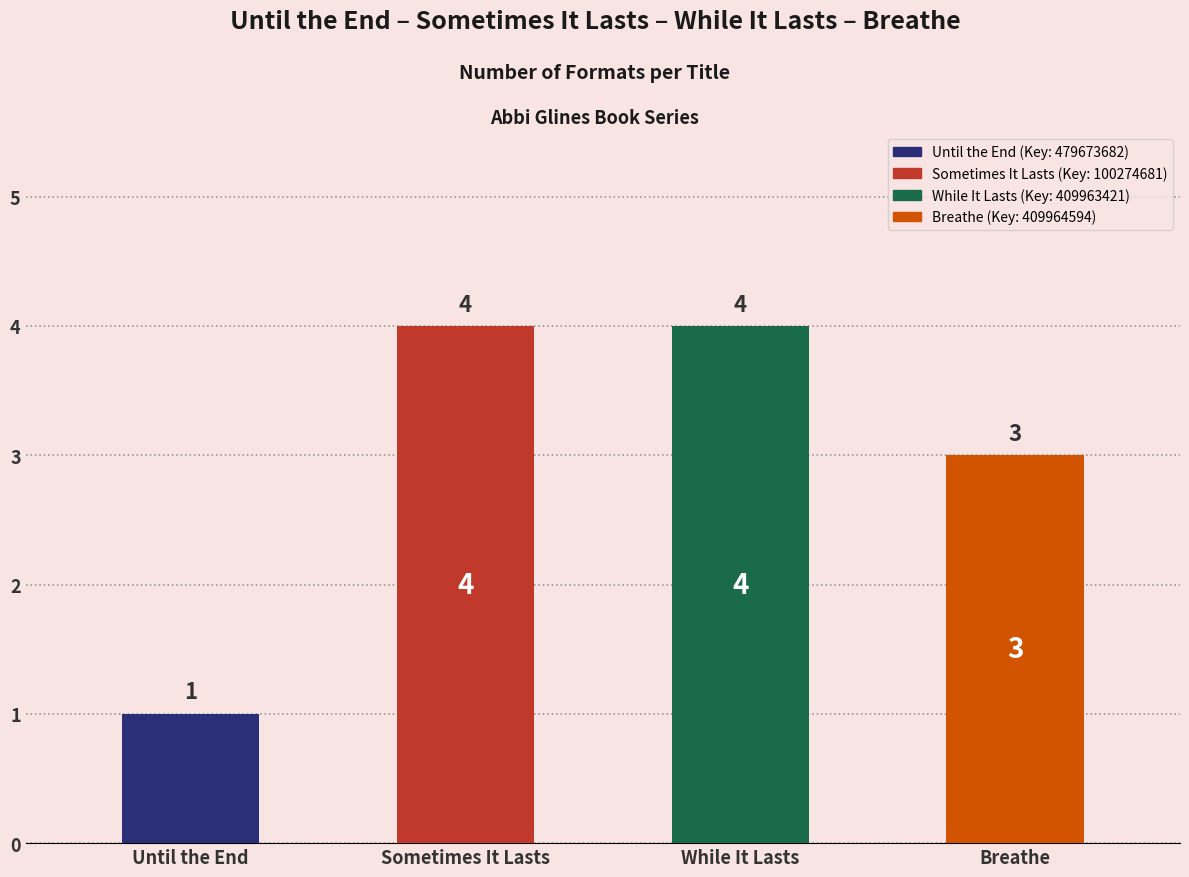

What is the difference between the maximum and minimum values?

3